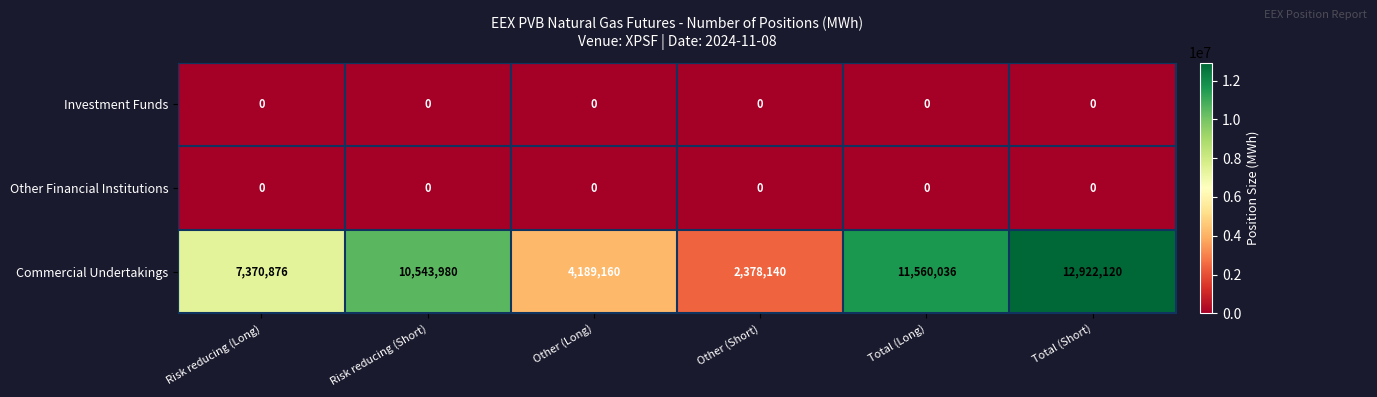

Which series changed the most between Risk reducing (Short) and Other (Long)?

Commercial Undertakings